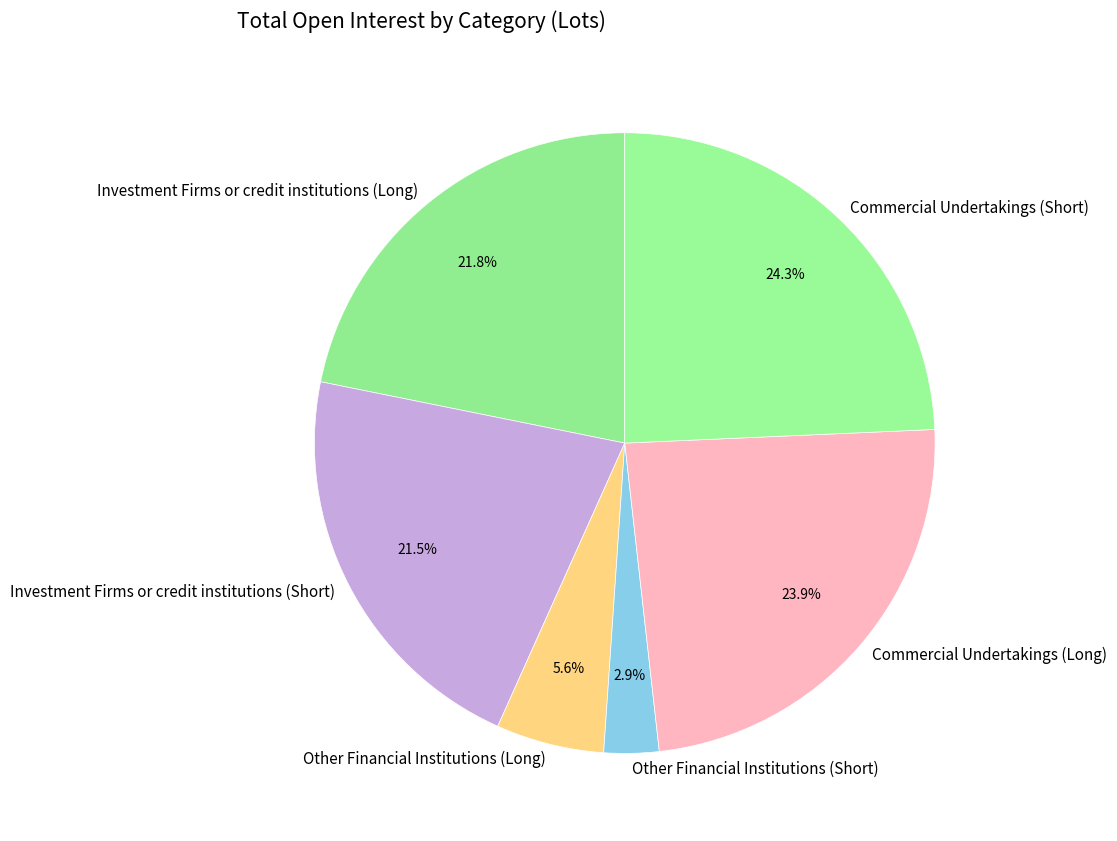

Is it true that Commercial Undertakings (Long) is 36% of the pie?

False